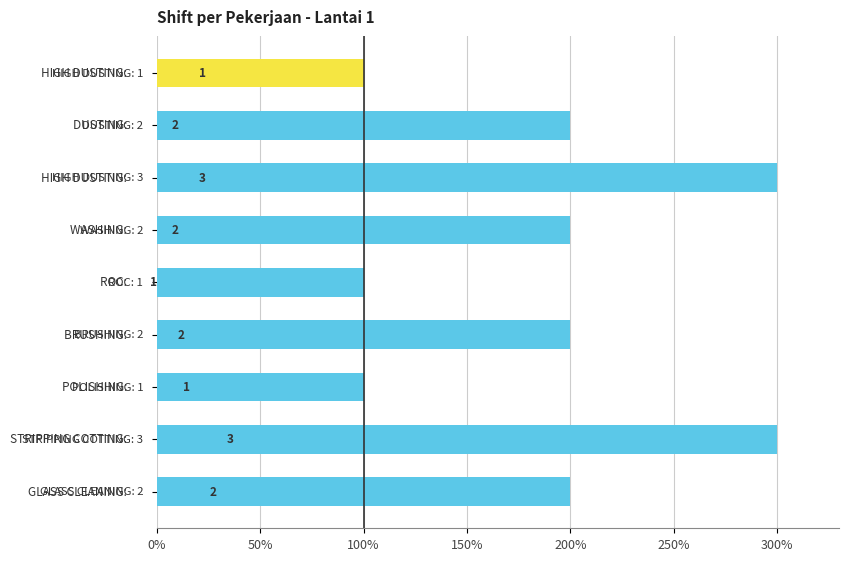

How many values are between 1 and 2?

7